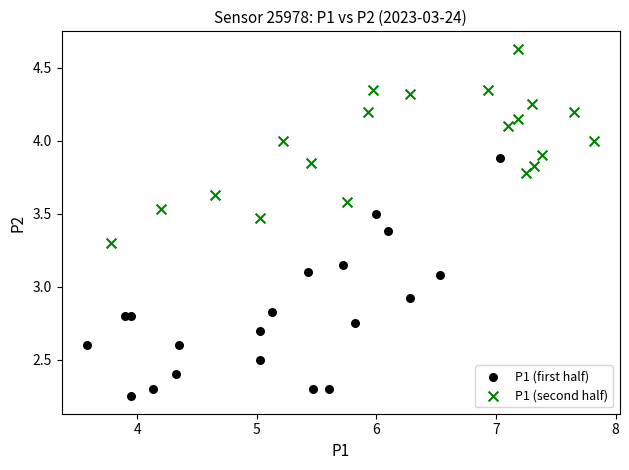

Which series has the widest spread of Y values?

P1 (first half)